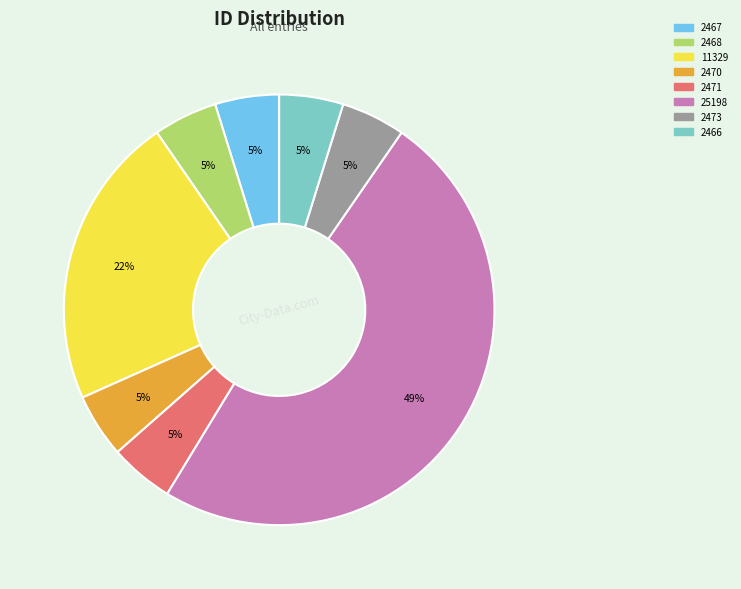

Does any single category account for the majority?

No